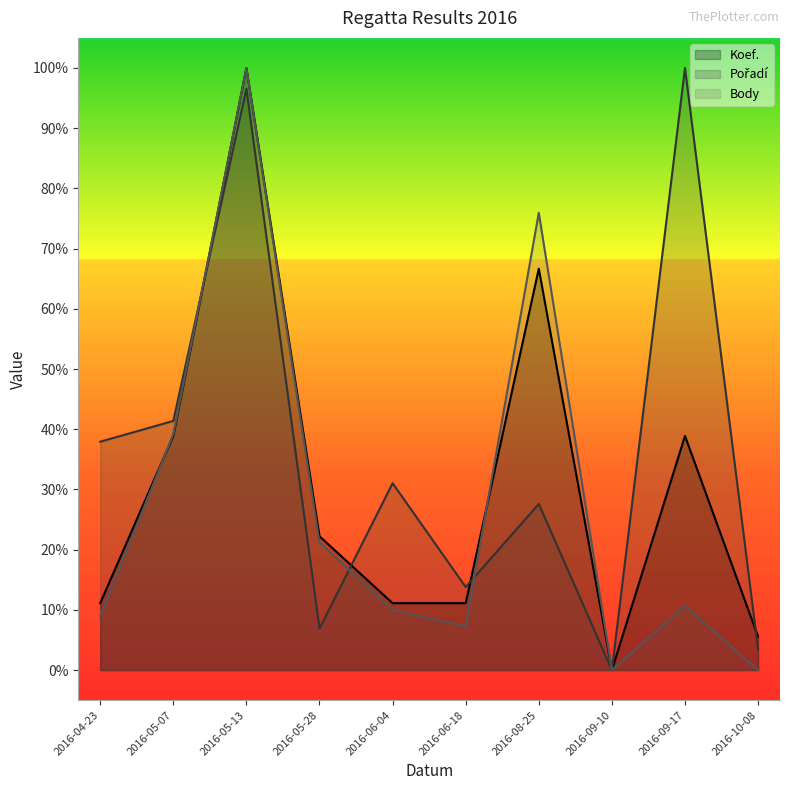

How many interior local valleys does the Koef. series have?

1